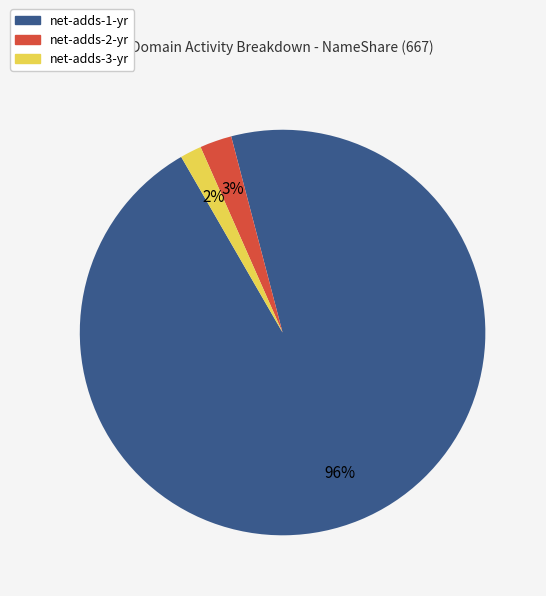

Is there any slice that represents more than half of the pie?

Yes